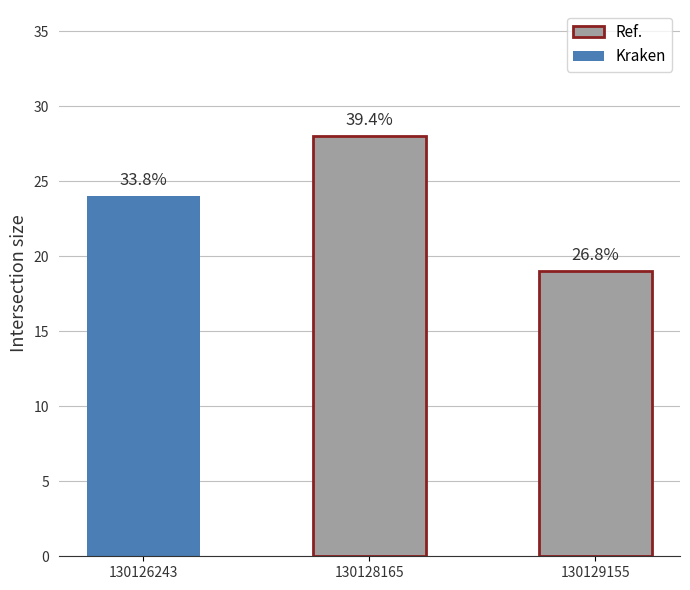

What is the greatest value displayed?

28